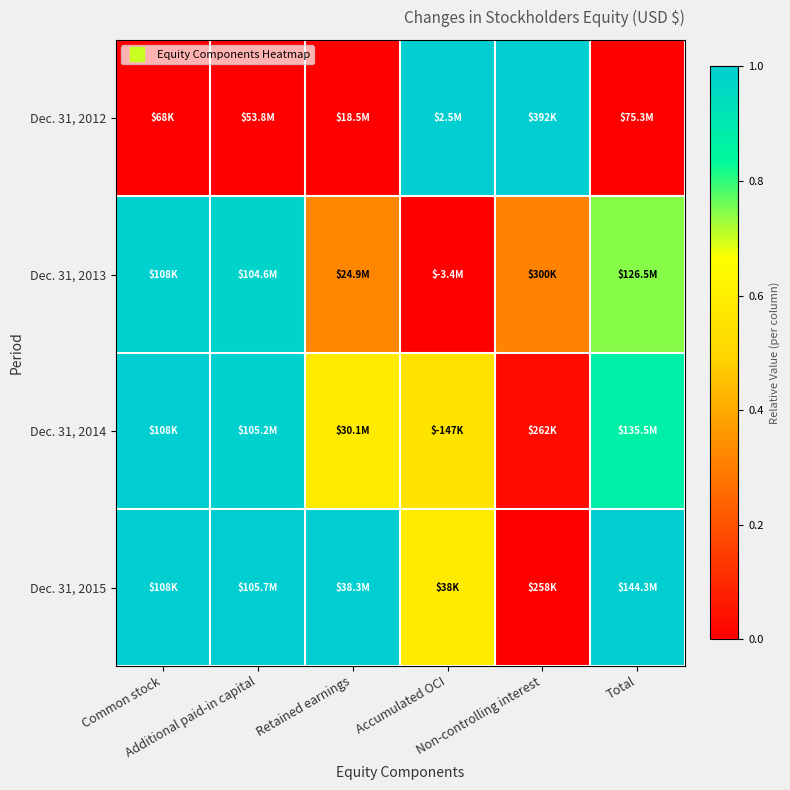

At Retained earnings, list the series in order from largest to smallest.

Dec. 31, 2015, Dec. 31, 2014, Dec. 31, 2013, Dec. 31, 2012